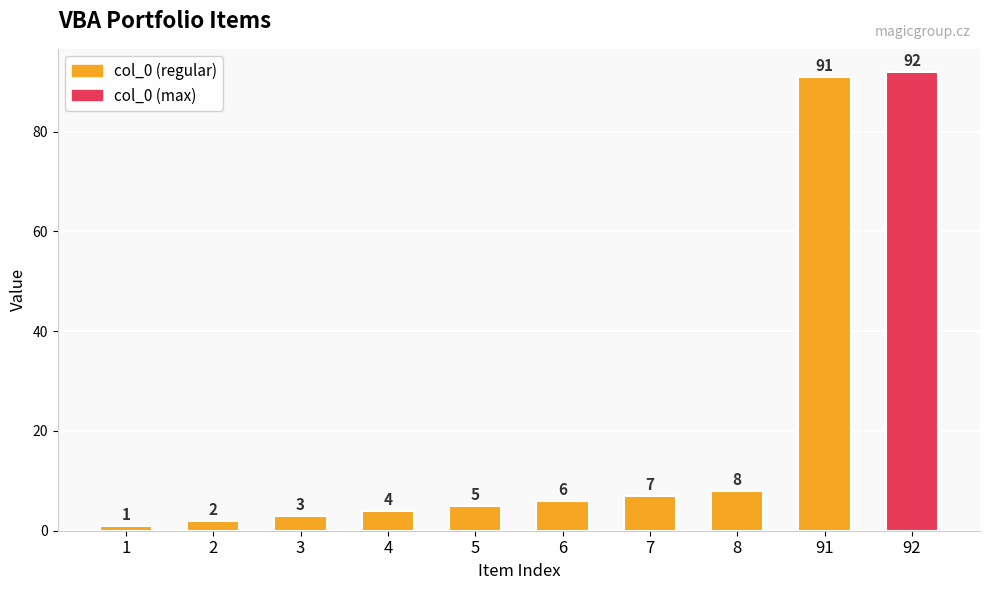

Does the chart contain stacked bars?

No